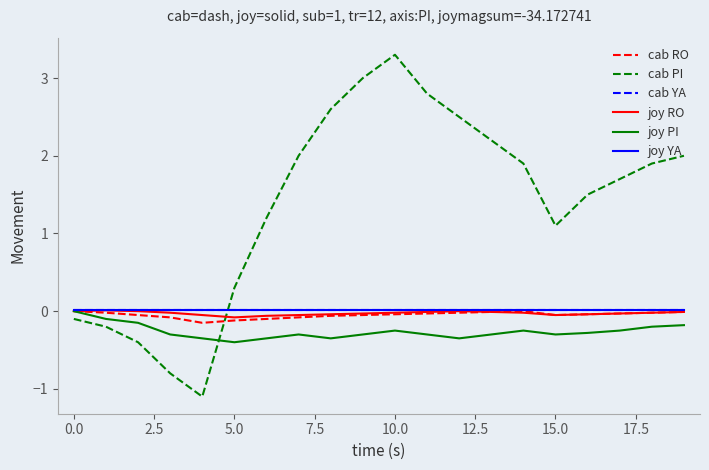

Which series has the largest range (max minus min)?

cab PI